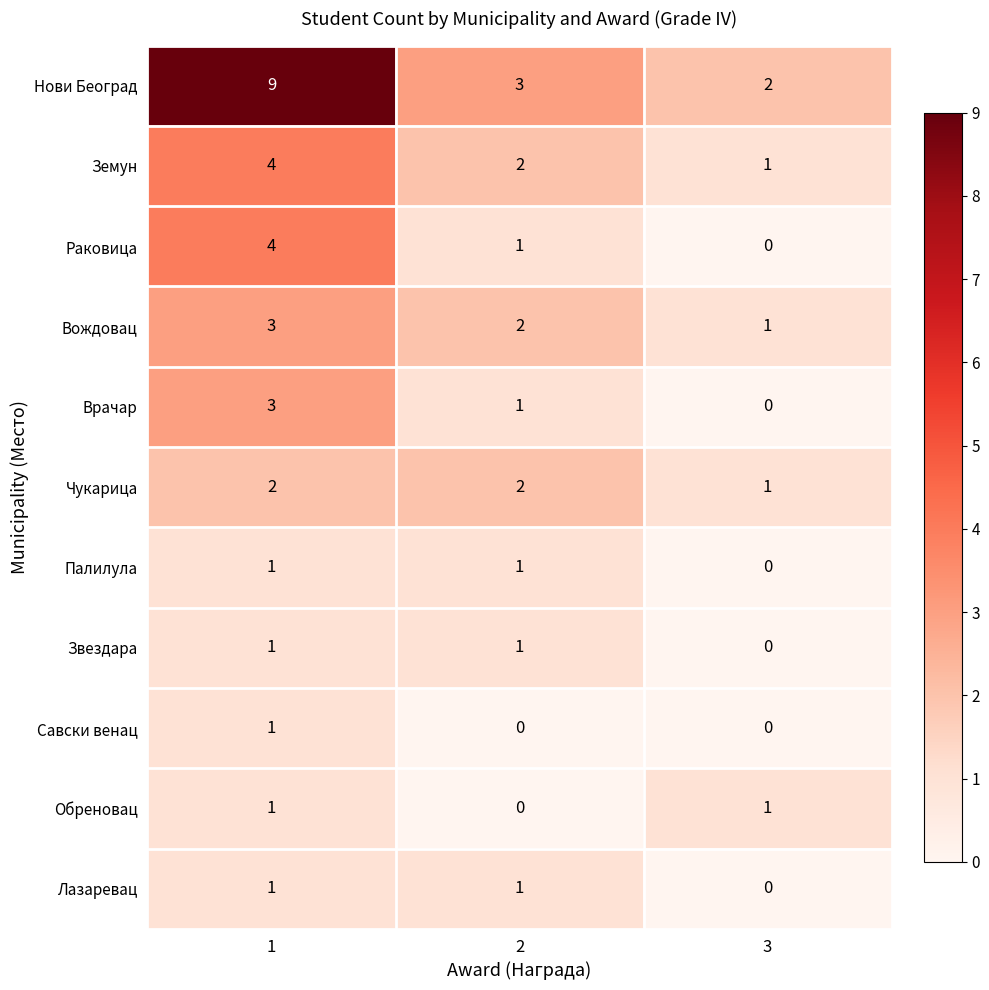

How many categories are shown in the chart?

3